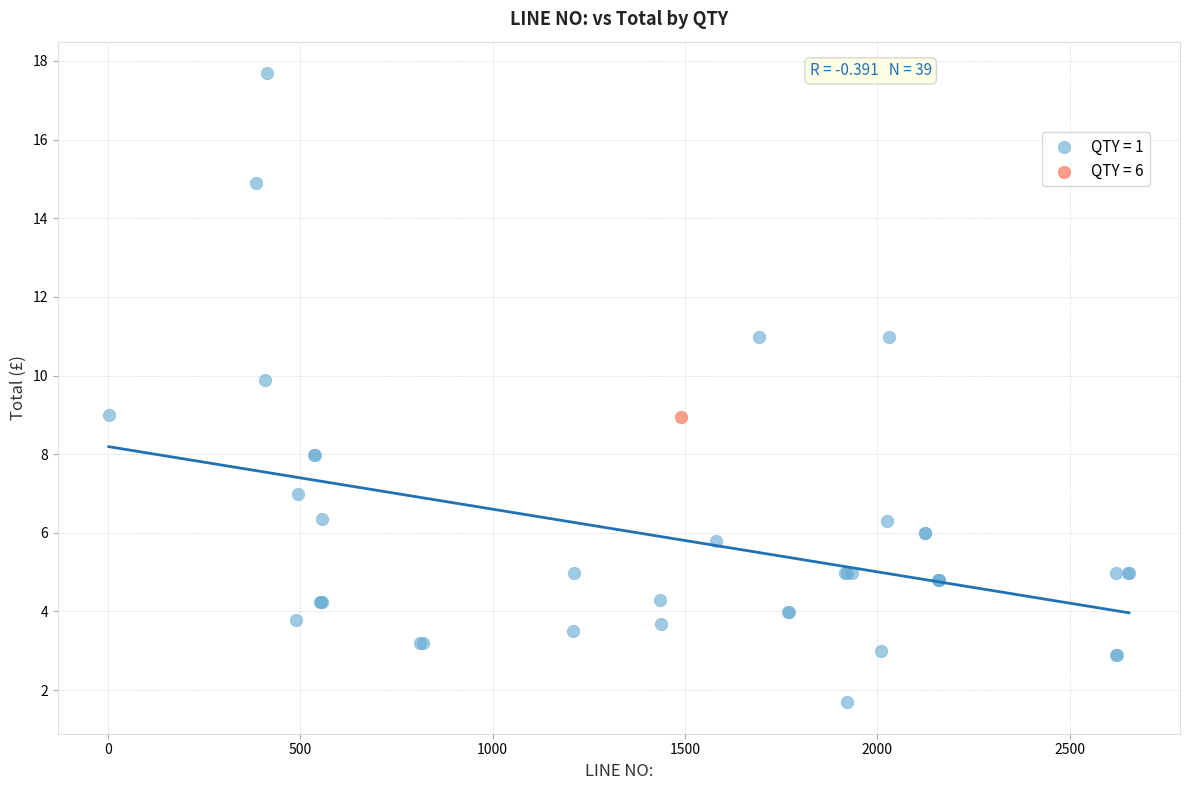

What are all the series names shown in the legend?

QTY = 1, QTY = 6